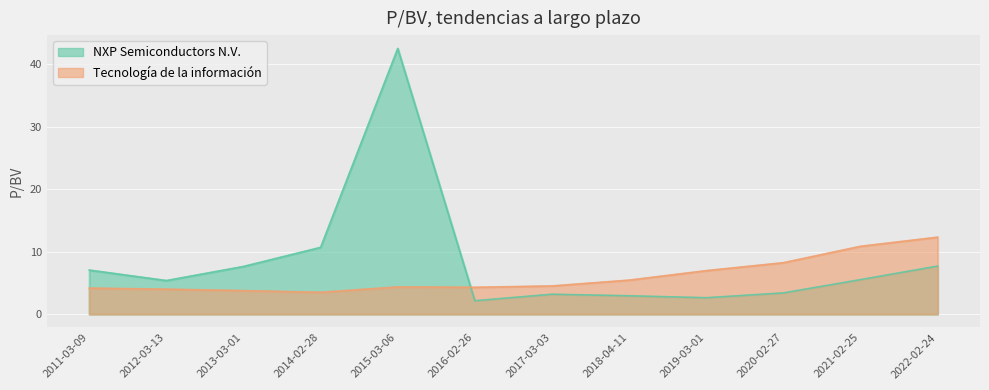

Where does the NXP Semiconductors N.V. series first go above 5?

2011-03-09